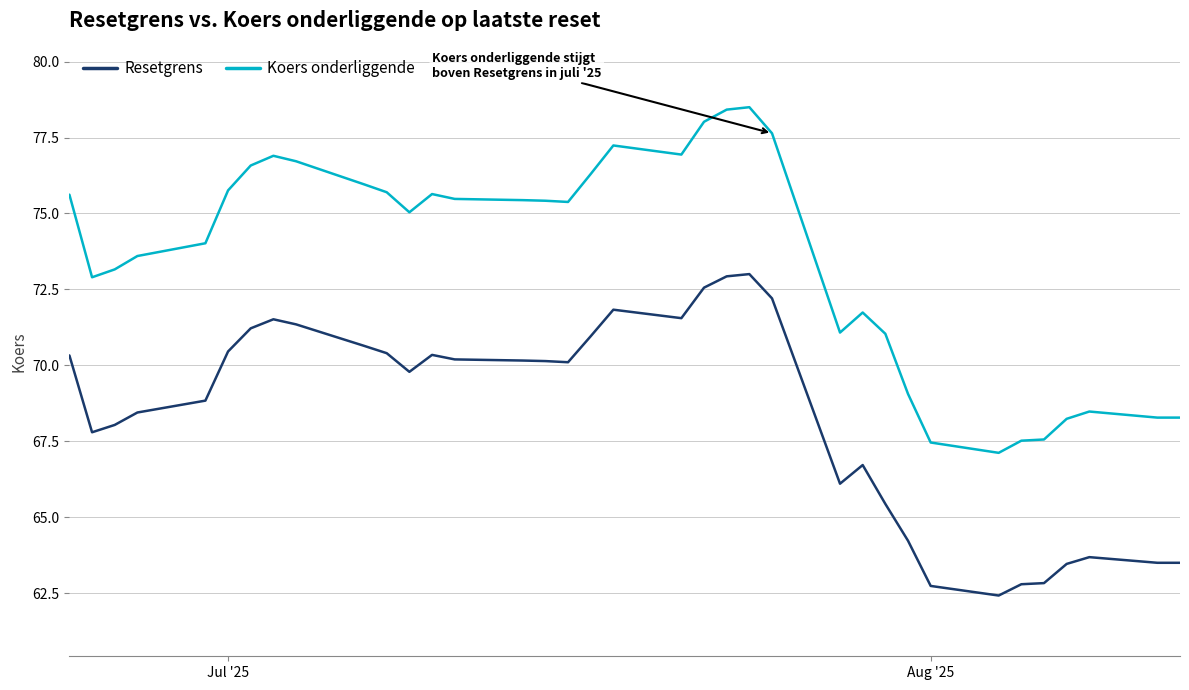

True or false: Resetgrens and Koers onderliggende cross at least once.

False